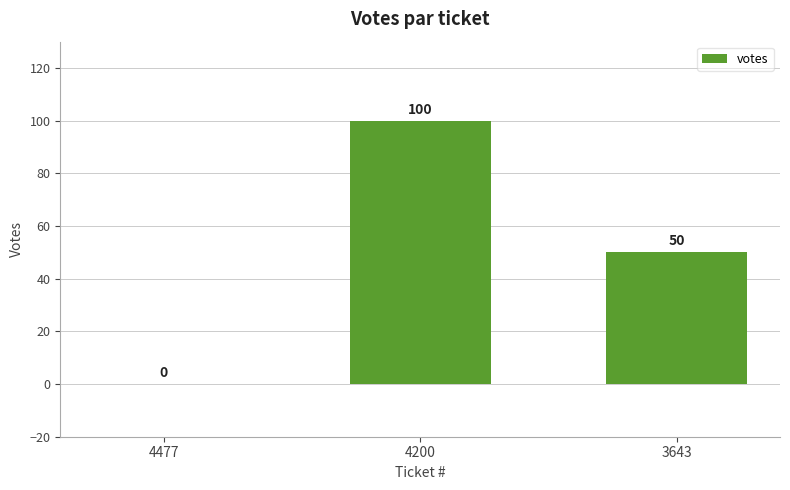

At which label is the value closest to 50?

3643